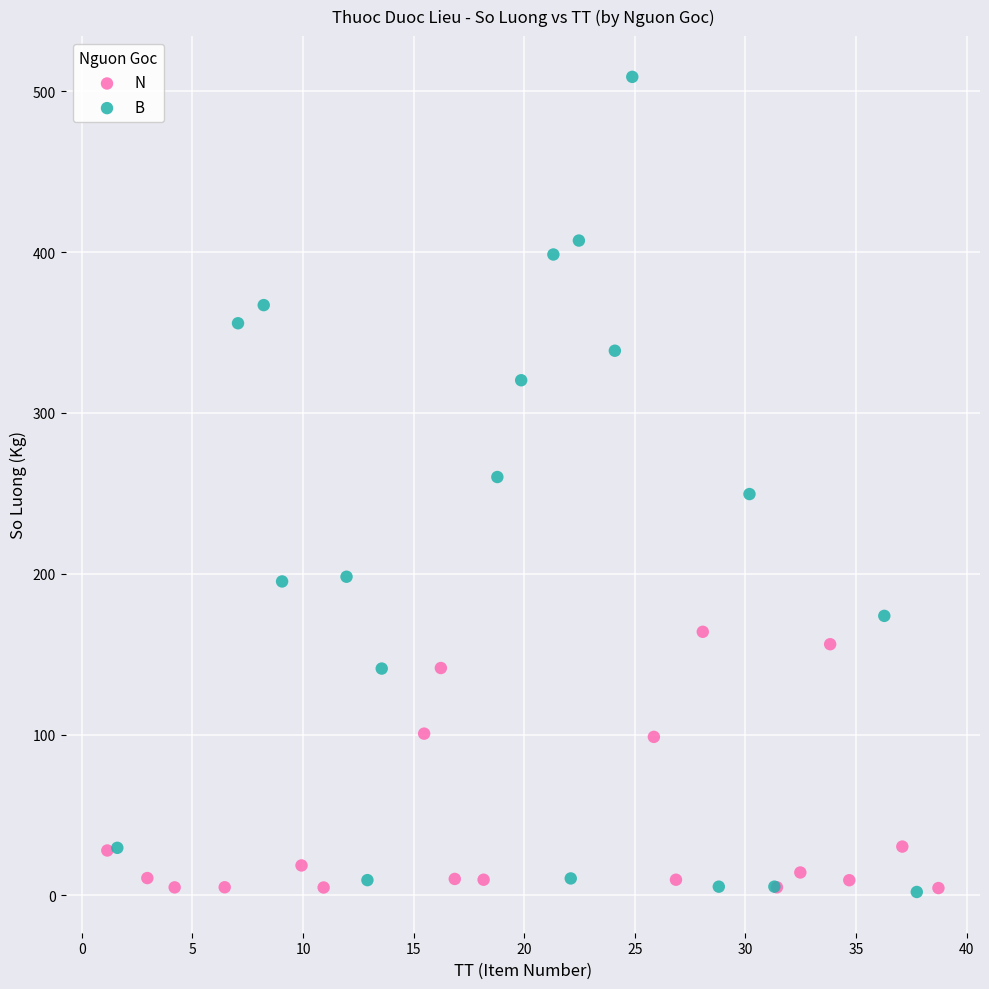

Which series reaches the maximum Y coordinate?

B